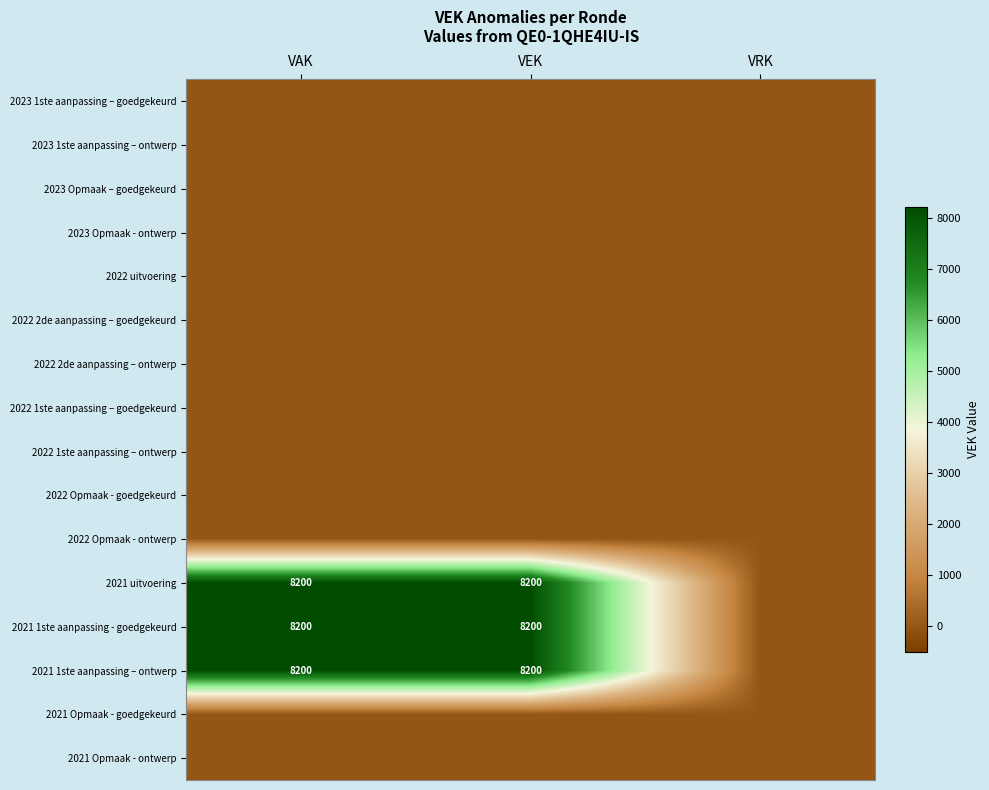

What is the spread (max minus min) of values at VAK?

8200